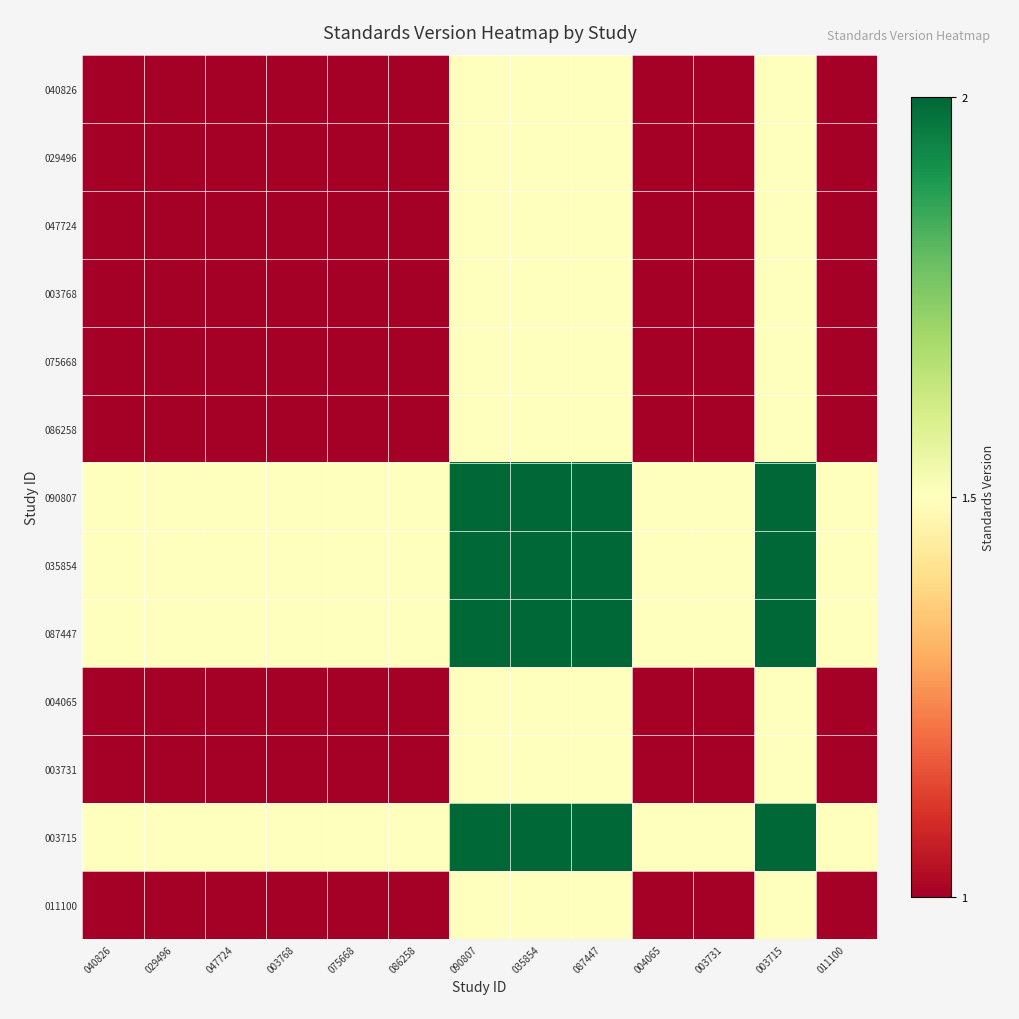

At how many categories does at least one series exceed 1?

13